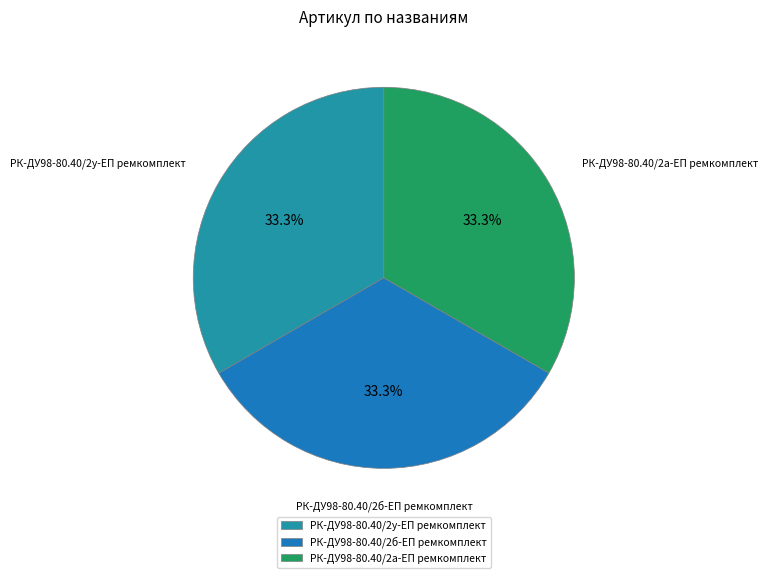

Is it true that РК-ДУ98-80.40/2б-ЕП ремкомплект is 33% of the pie?

True